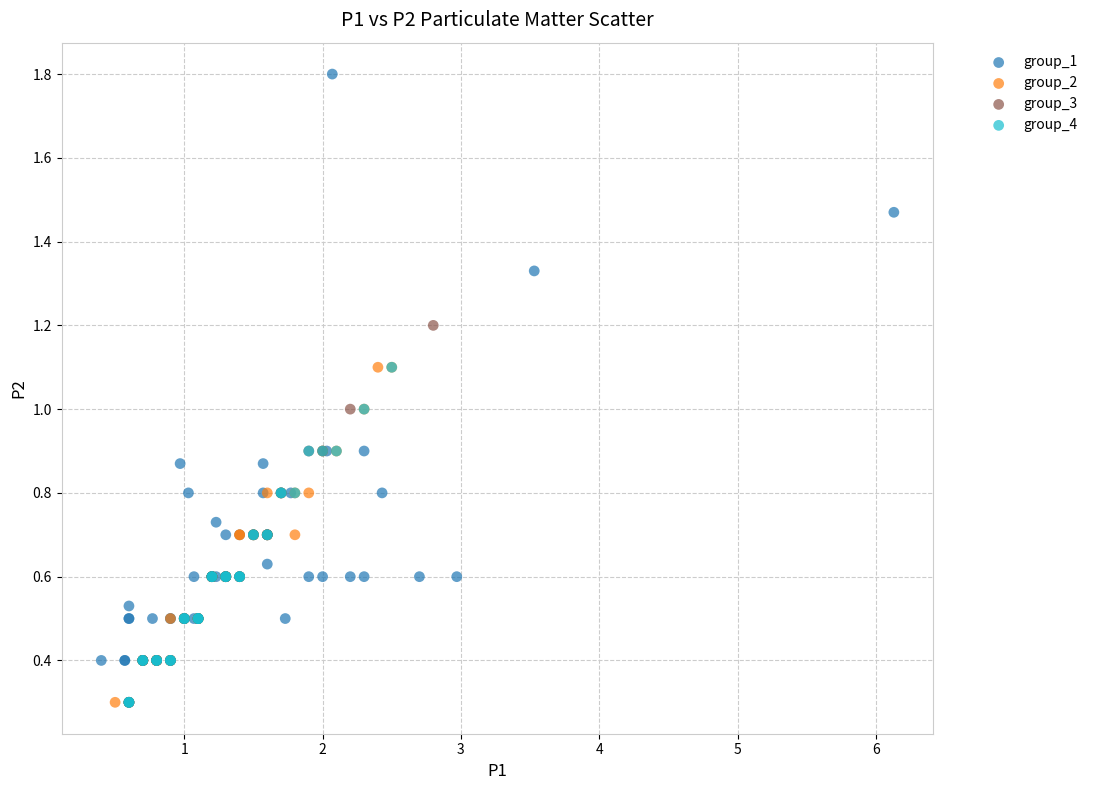

Which series has the largest Y range (max minus min)?

group_1